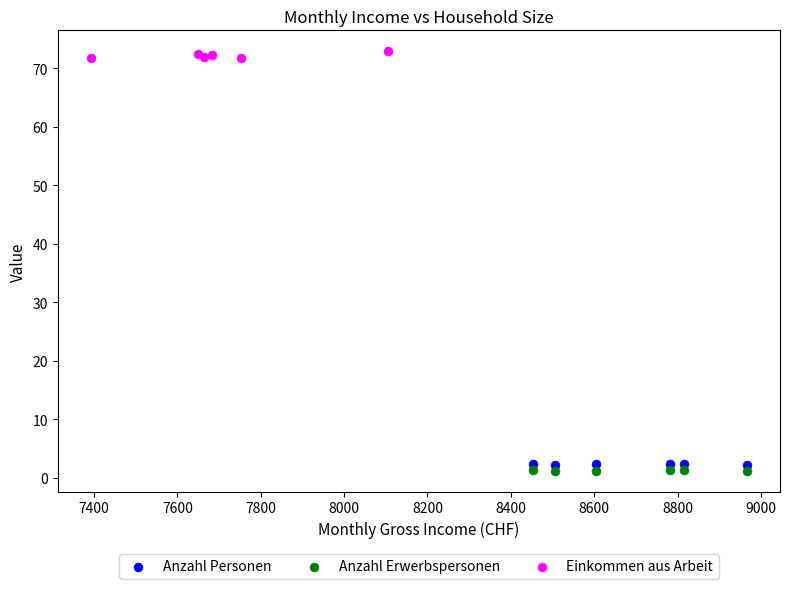

Which series reaches the maximum Y coordinate?

Einkommen aus Arbeit